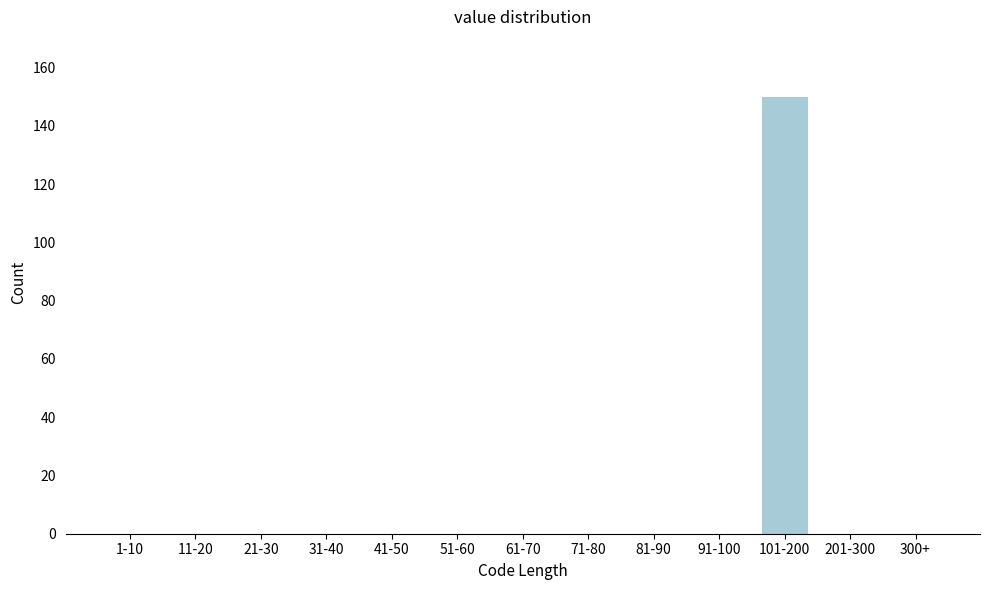

Reading right to left, extract all data points from this chart.

300+=0	201-300=0	101-200=150	91-100=0	81-90=0	71-80=0	61-70=0	51-60=0	41-50=0	31-40=0	21-30=0	11-20=0	1-10=0